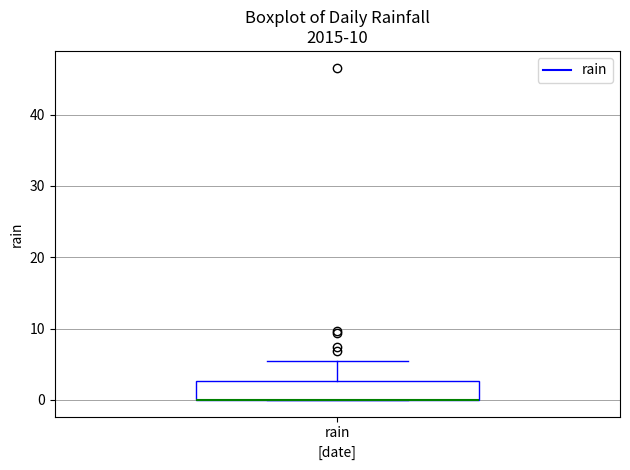

Transcribe this box plot: give where the median line is, the range the box spans, and where the two whiskers end, as read against the y-axis. The values are not printed on the chart, so give them approximately, as read against the axis.

median 0 (drawn on the box's lower edge), box 0 to 3, whiskers 0 to 5